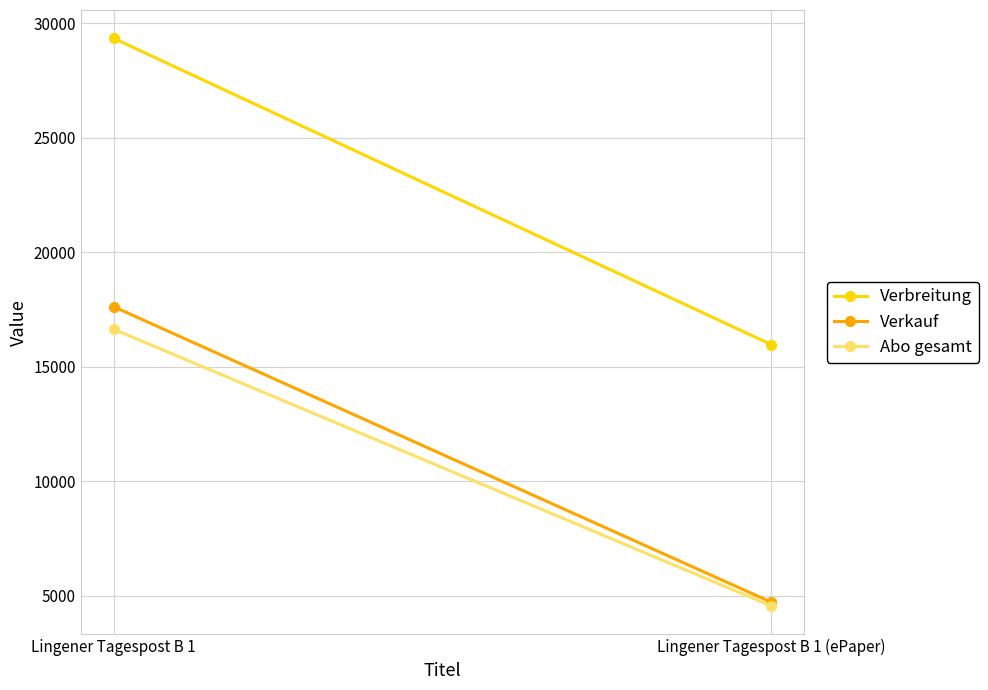

Which has a higher value, Lingener Tagespost B 1 (ePaper) or Lingener Tagespost B 1?

Lingener Tagespost B 1